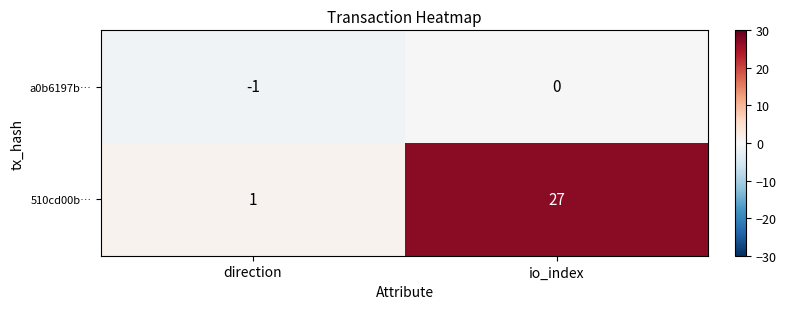

List the series in order of their peak value, lowest first.

a0b6197b…, 510cd00b…